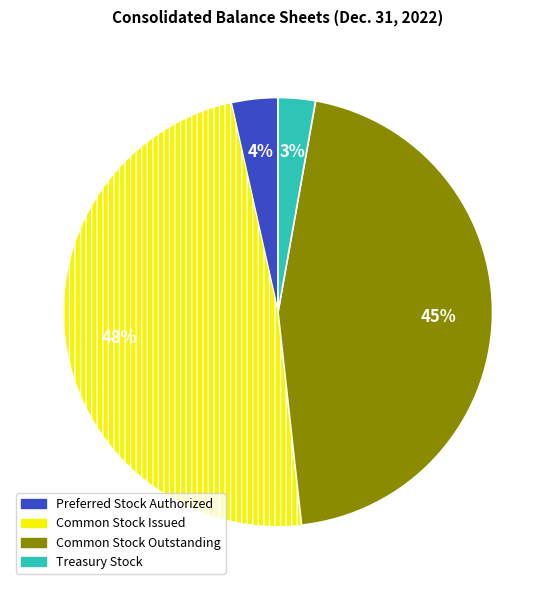

To the nearest percent, what is the difference between the largest and smallest slice percentages?

45%